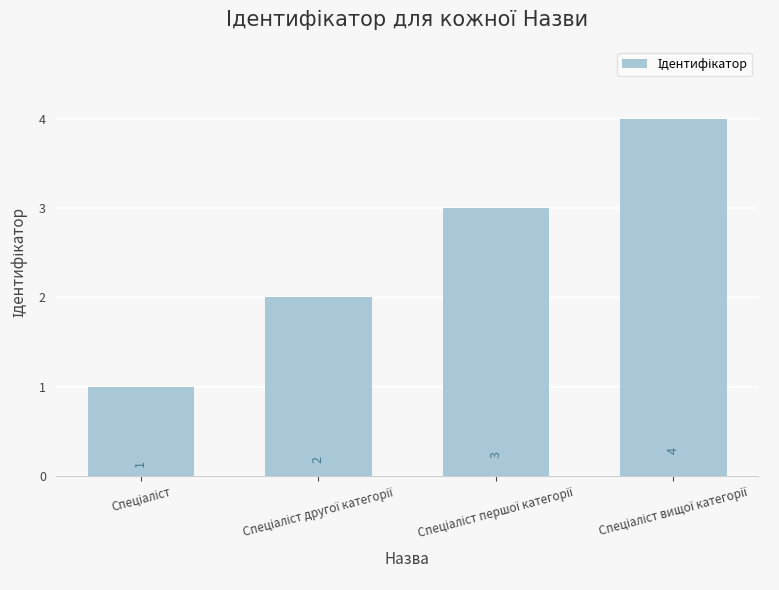

Are the bars grouped side by side (vs. stacked)?

No